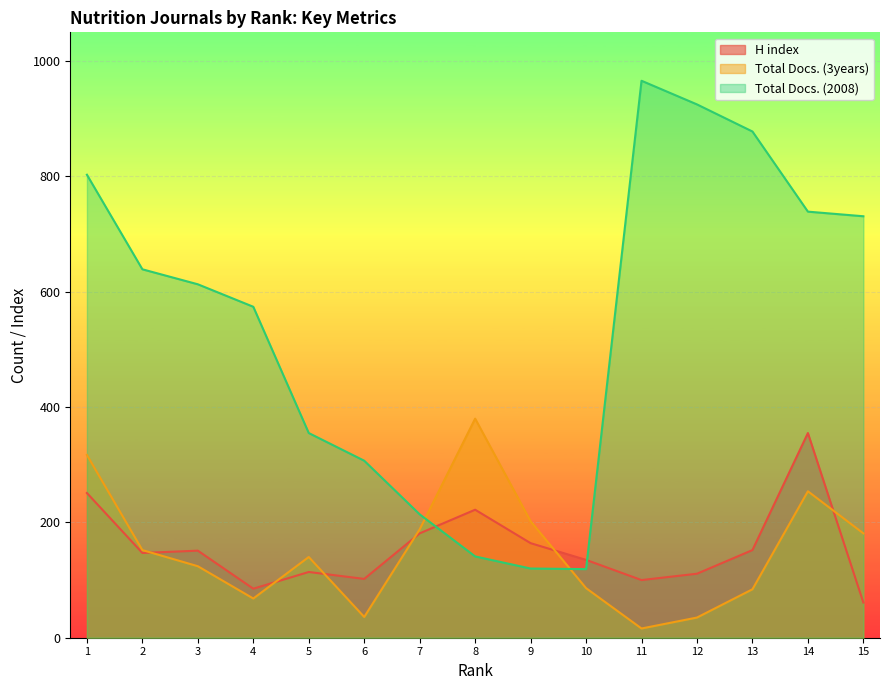

What value does the Total Docs. (2008) series have at 2, to the nearest 50?

650